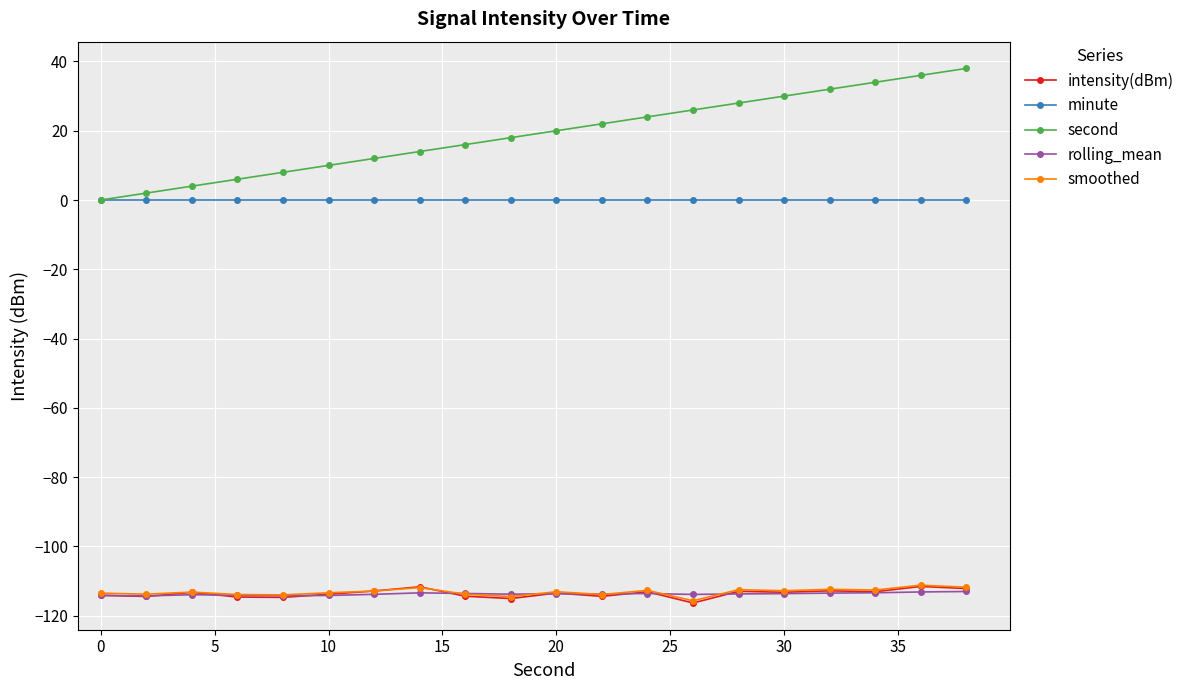

What is the difference between the second highest and second lowest values in the second series?

34.0